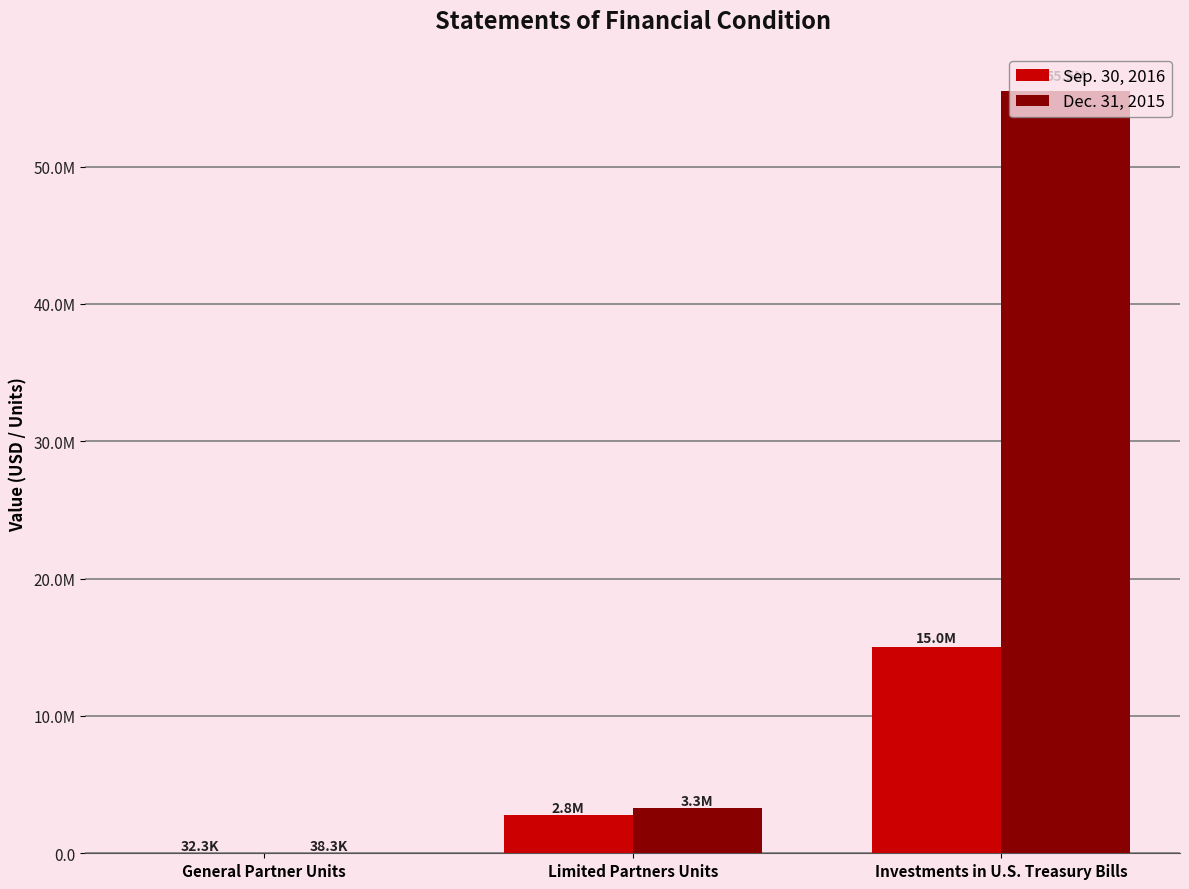

What is the minimum value for Sep. 30, 2016?

32332.2